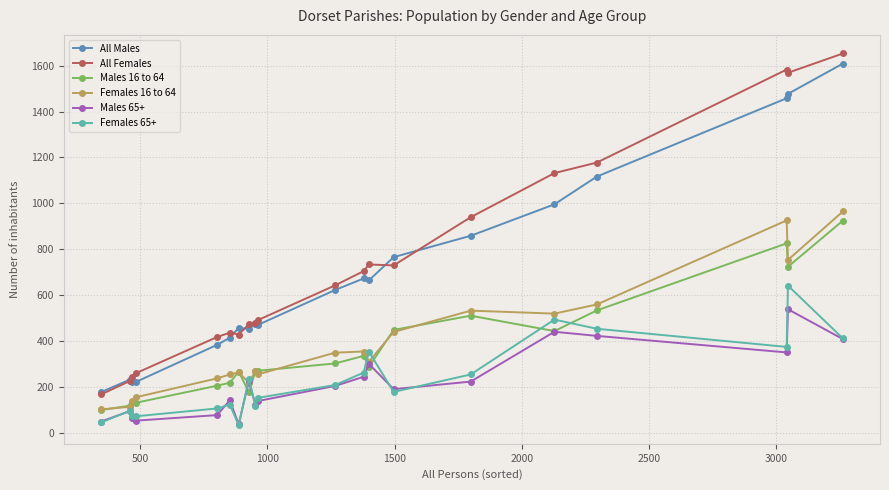

True or false: Males 16 to 64 and All Males intersect in this chart.

False